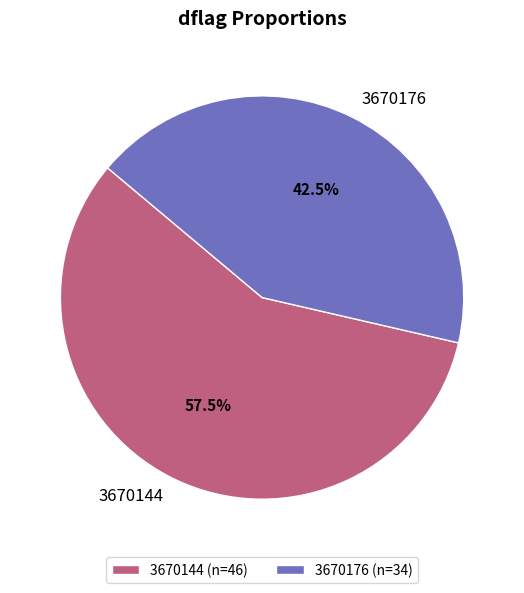

Does any single category account for the majority?

Yes